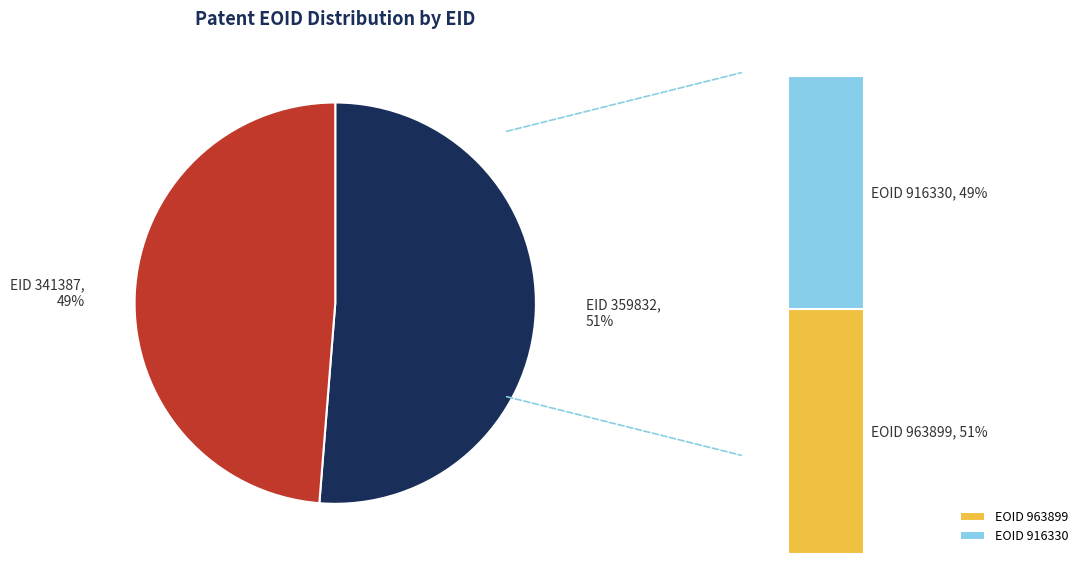

To the nearest percent, what portion does 359832 represent?

51%